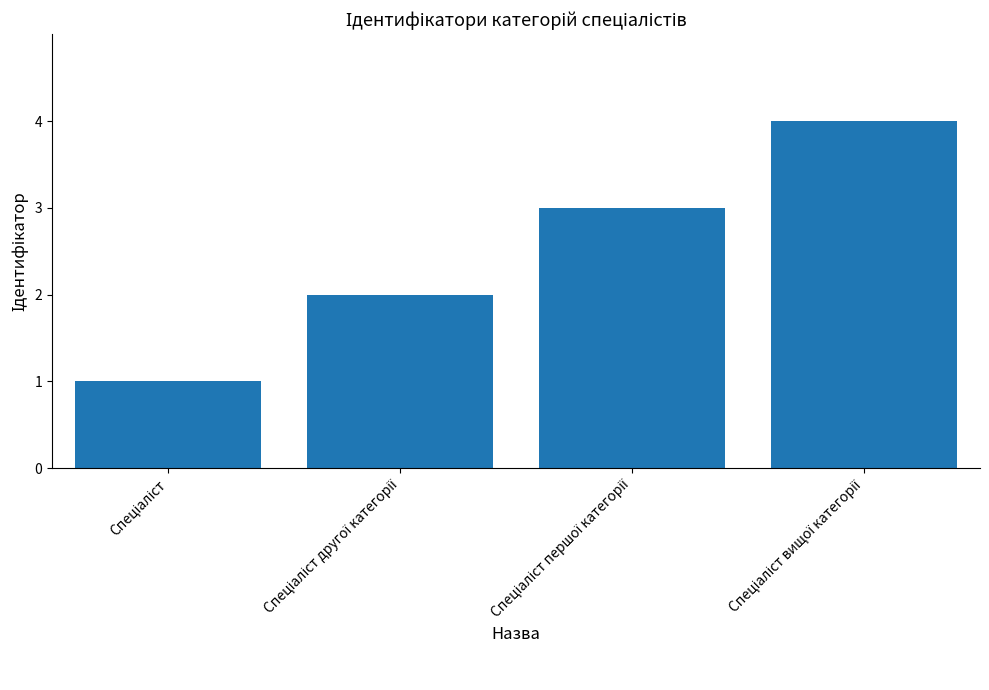

What is the maximum value shown in the chart?

4